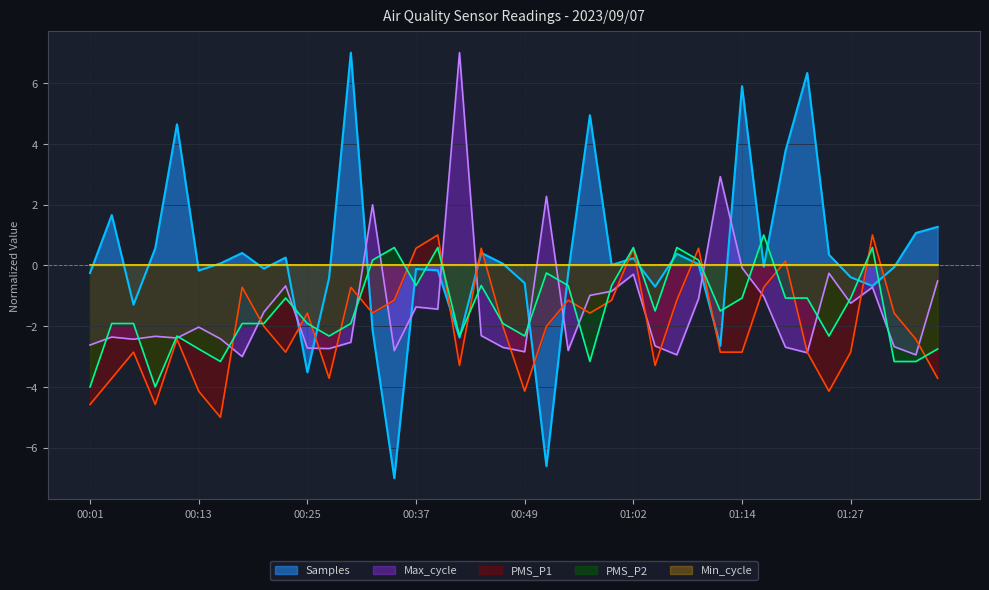

How many lines are shown in the chart?

5